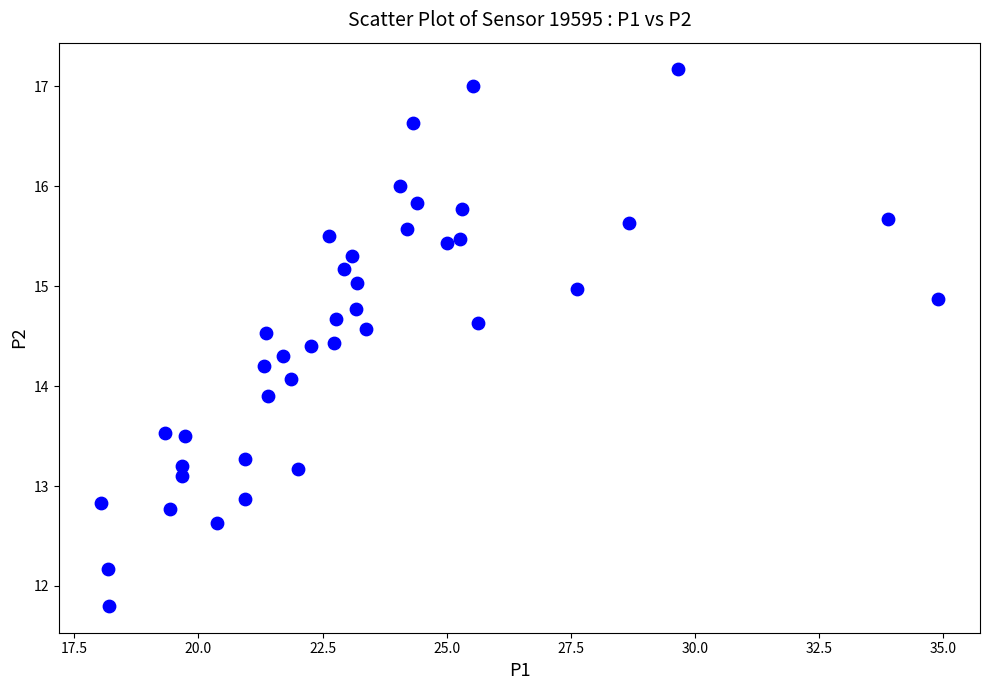

What is the range of X values (max minus min)?

16.9